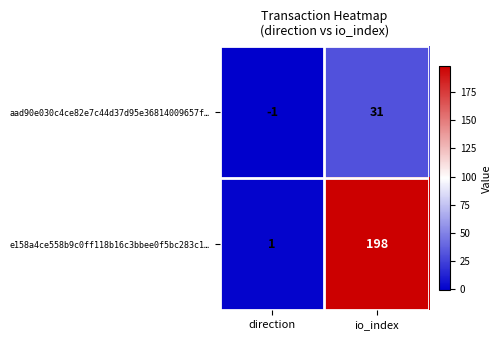

What is the sum of all aad90e030c4ce82e7c44d37d95e36814009657f… values?

30